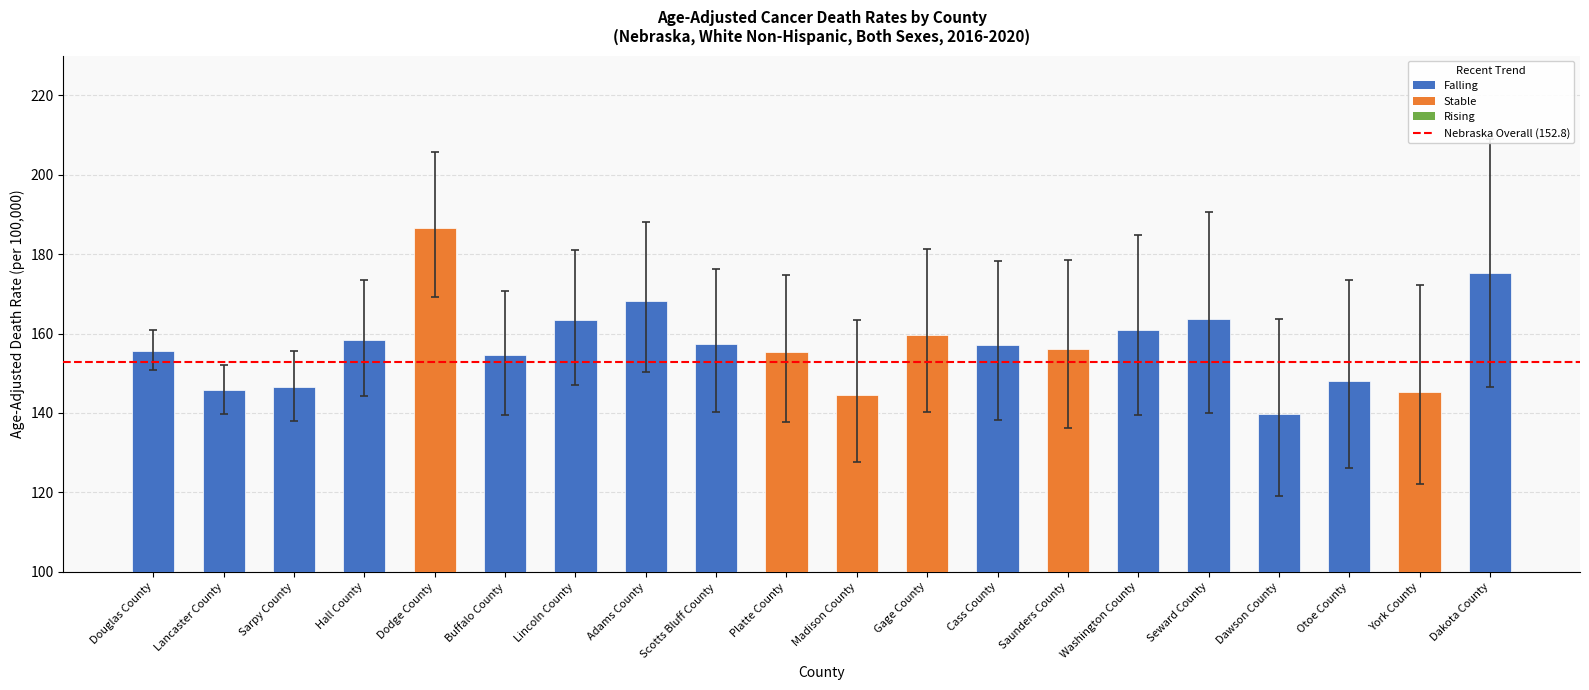

Are the bars grouped side by side (vs. stacked)?

No